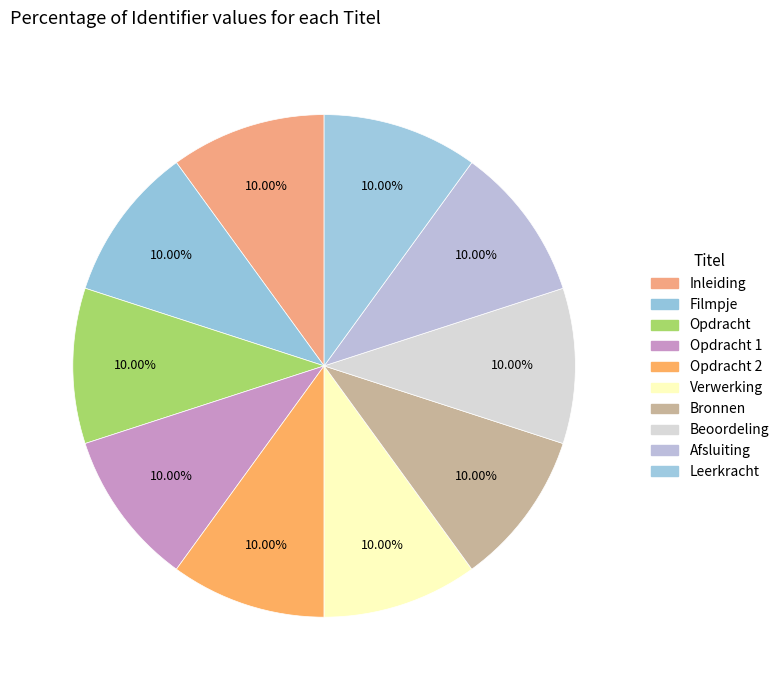

Rank the categories by value from highest to lowest.

Opdracht 2, Opdracht 1, Filmpje, Leerkracht, Afsluiting, Beoordeling, Bronnen, Verwerking, Opdracht, Inleiding